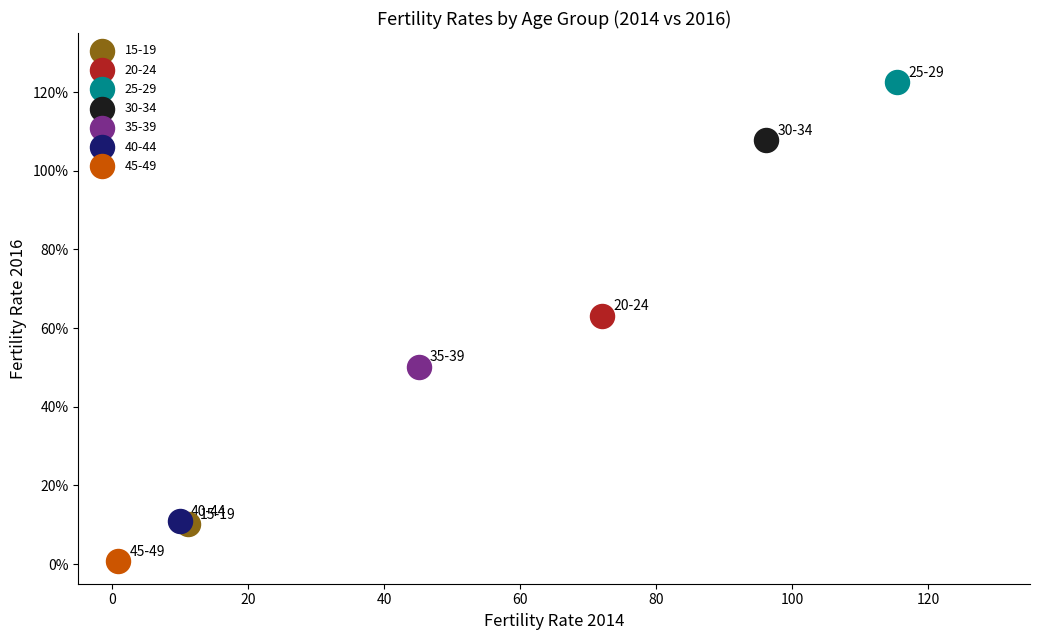

Which series contains the highest Y value?

25-29